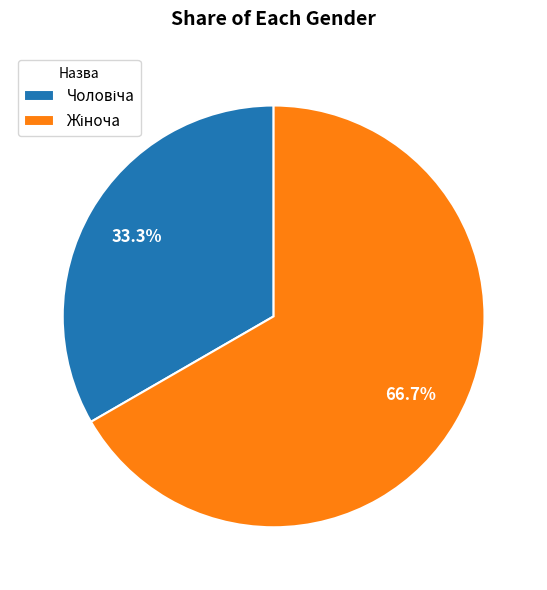

Is there a majority slice in this chart?

Yes